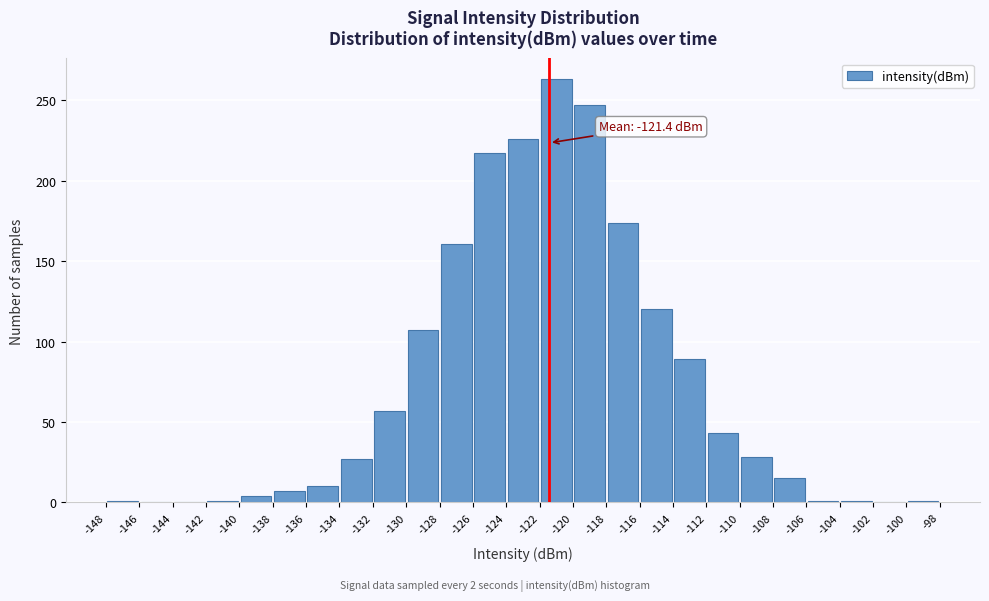

Over which range of the x-axis is the bar tallest?

-122 to -120